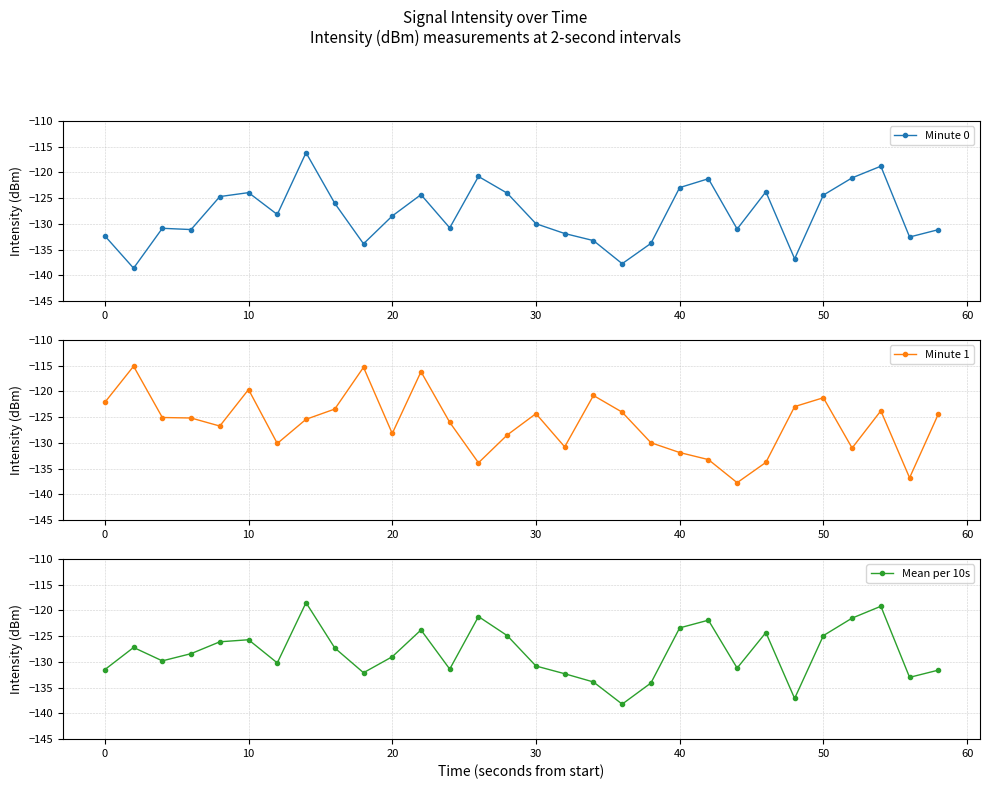

True or false: Minute 0 has more than 0 points higher than both neighbors.

True